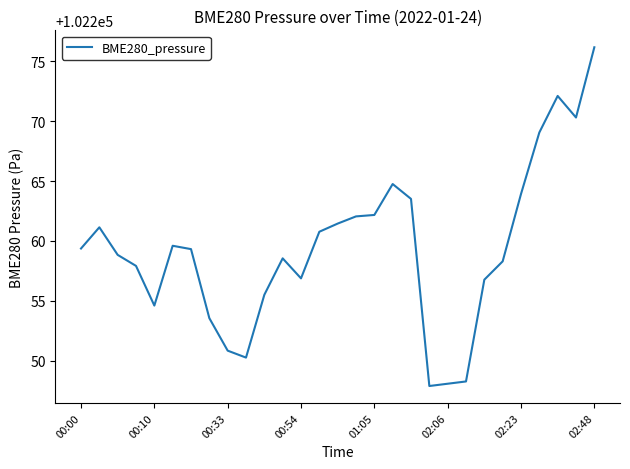

What is the smallest value displayed?

102247.9